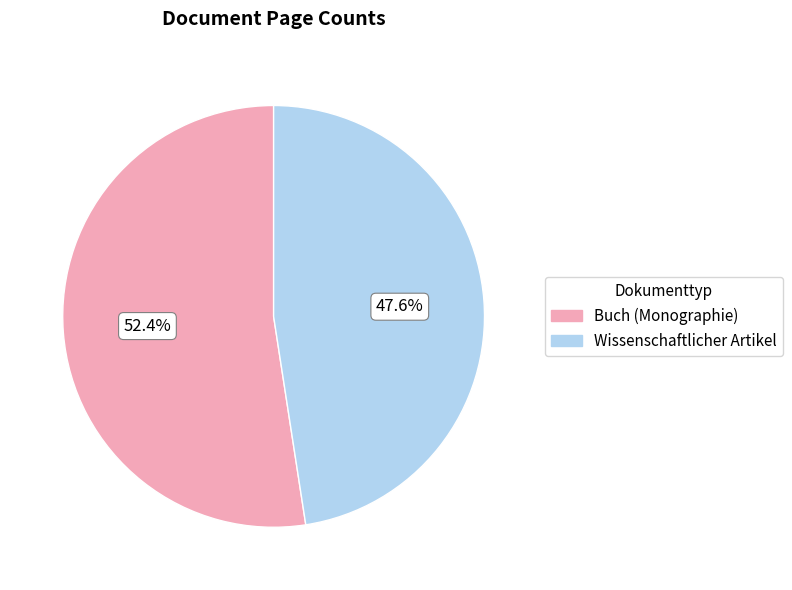

Does any single category account for the majority?

Yes